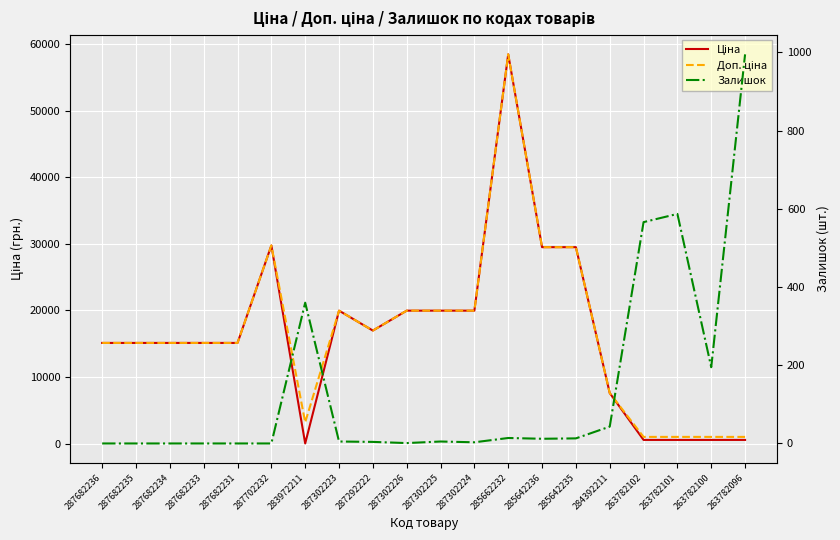

In Доп. ціна, how many points are higher than both neighbors (excluding endpoints)?

3